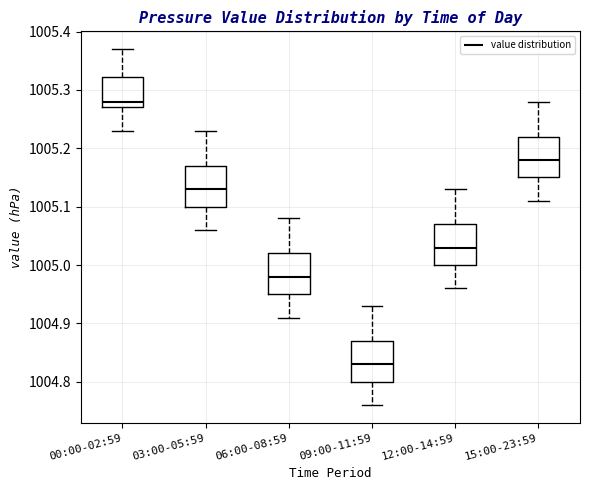

Reading left to right, transcribe this box plot: for each box, give where its median line is, the range the box spans, and where its two whiskers end, as read against the y-axis. The values are not printed on the chart, so give them approximately, as read against the axis.

00:00-02:59: median 1005.28, box 1005.27 to 1005.32, whiskers 1005.23 to 1005.37
03:00-05:59: median 1005.13, box 1005.10 to 1005.17, whiskers 1005.06 to 1005.23
06:00-08:59: median 1004.98, box 1004.95 to 1005.02, whiskers 1004.91 to 1005.08
09:00-11:59: median 1004.83, box 1004.80 to 1004.87, whiskers 1004.76 to 1004.93
12:00-14:59: median 1005.03, box 1005.00 to 1005.07, whiskers 1004.96 to 1005.13
15:00-23:59: median 1005.18, box 1005.15 to 1005.22, whiskers 1005.11 to 1005.28